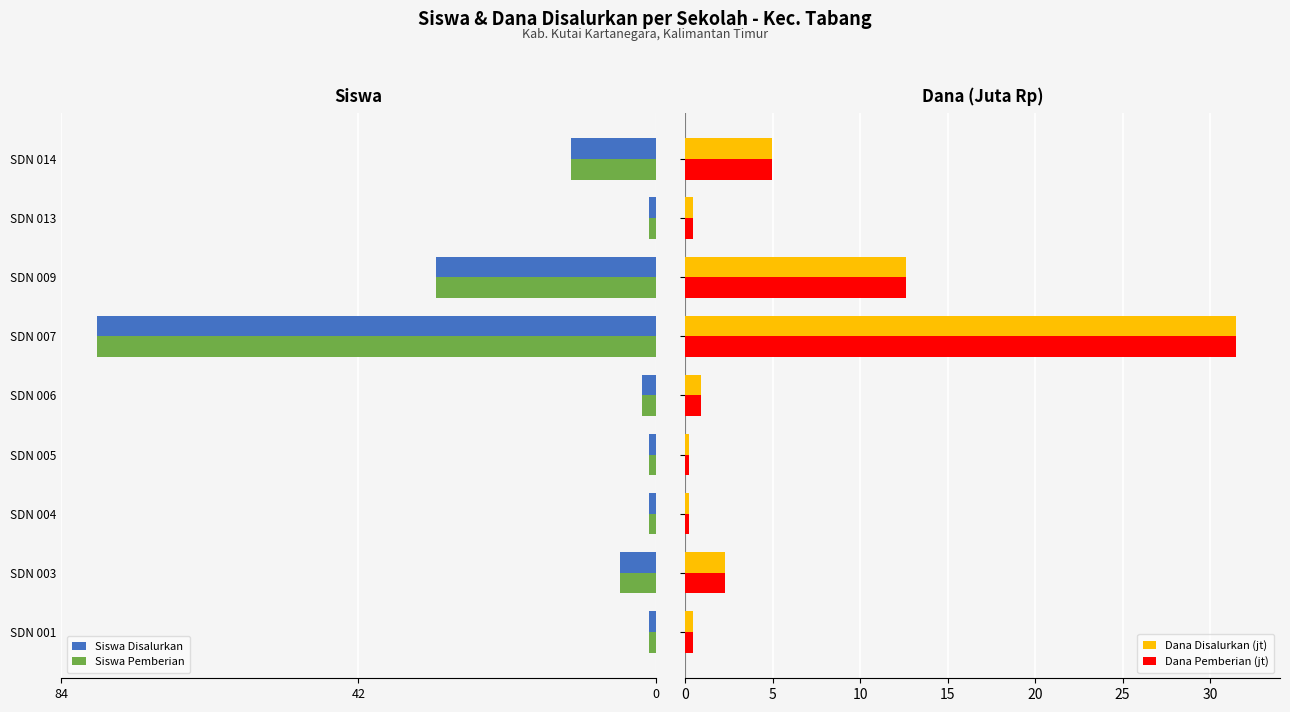

How many data points does each series have?

9